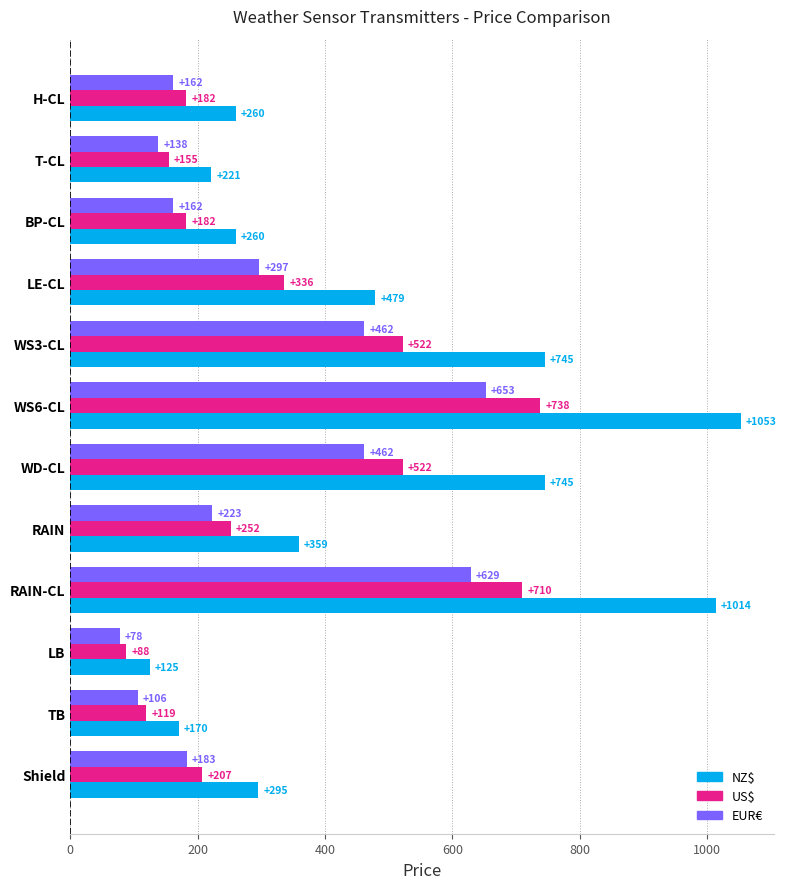

Is it true that EUR€ equals 612 at WD-CL?

False